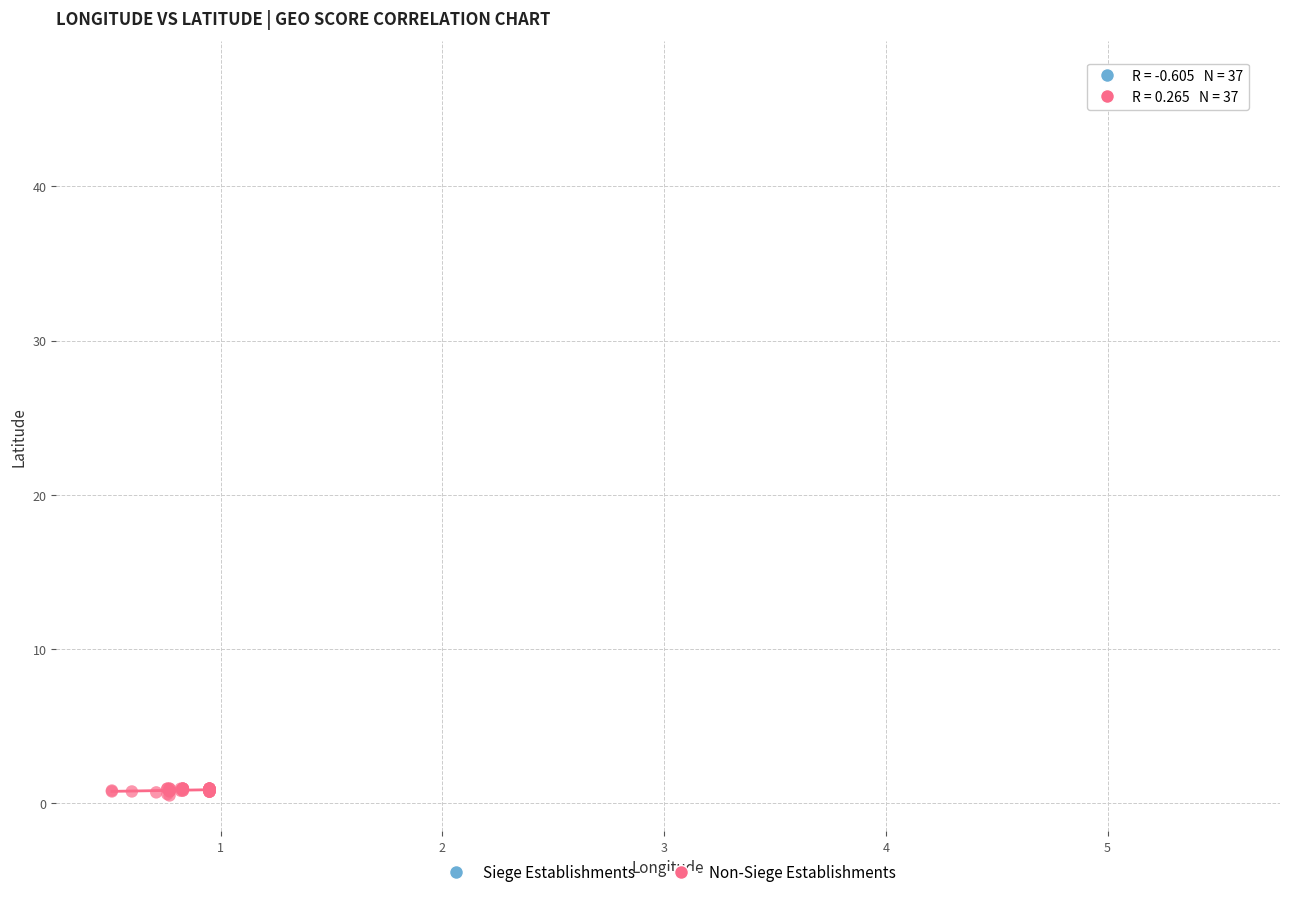

Which series contains the lowest Y value?

Non-Siege Establishments